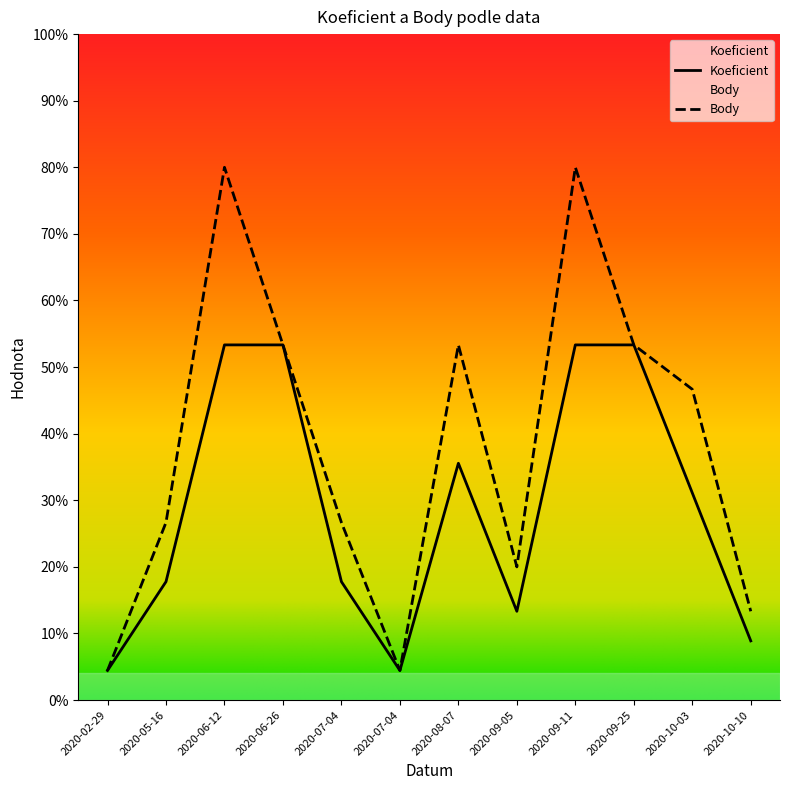

Rank the series at 2020-06-26 from highest to lowest value.

Koeficient, Body